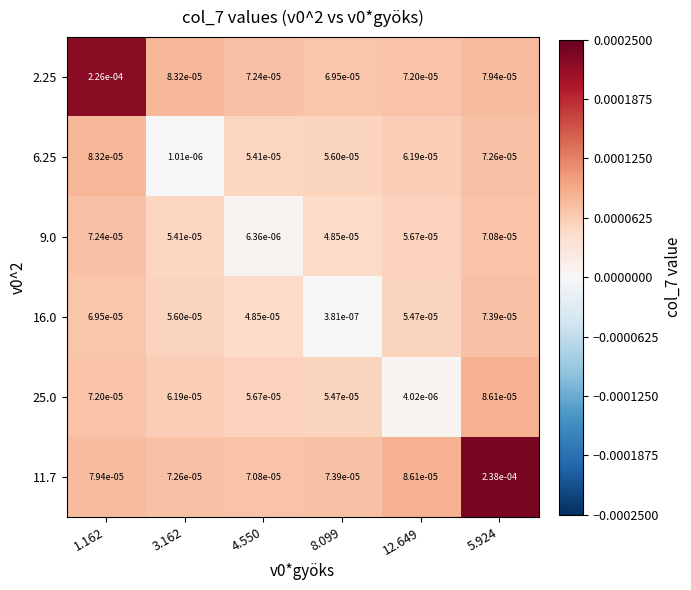

Is the value of 2.25 at 4.550 greater than the value of 6.25 at 4.550?

Yes